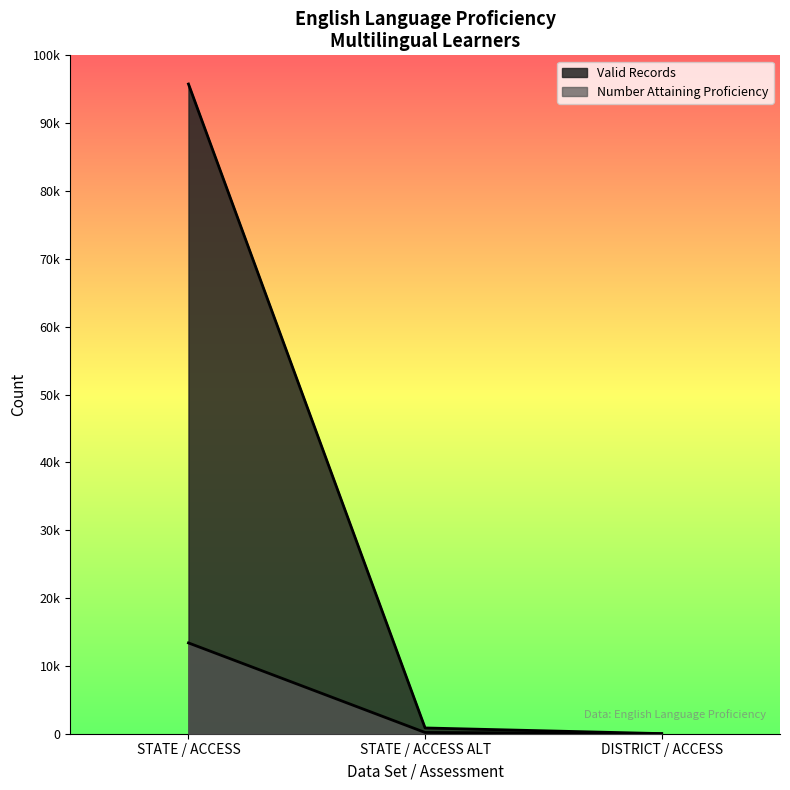

Which has a higher value, STATE / ACCESS or STATE / ACCESS ALT?

STATE / ACCESS